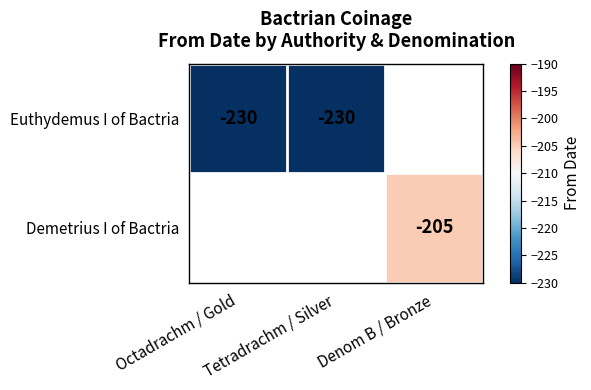

Which label corresponds to the smallest value in the chart?

Octadrachm / Gold